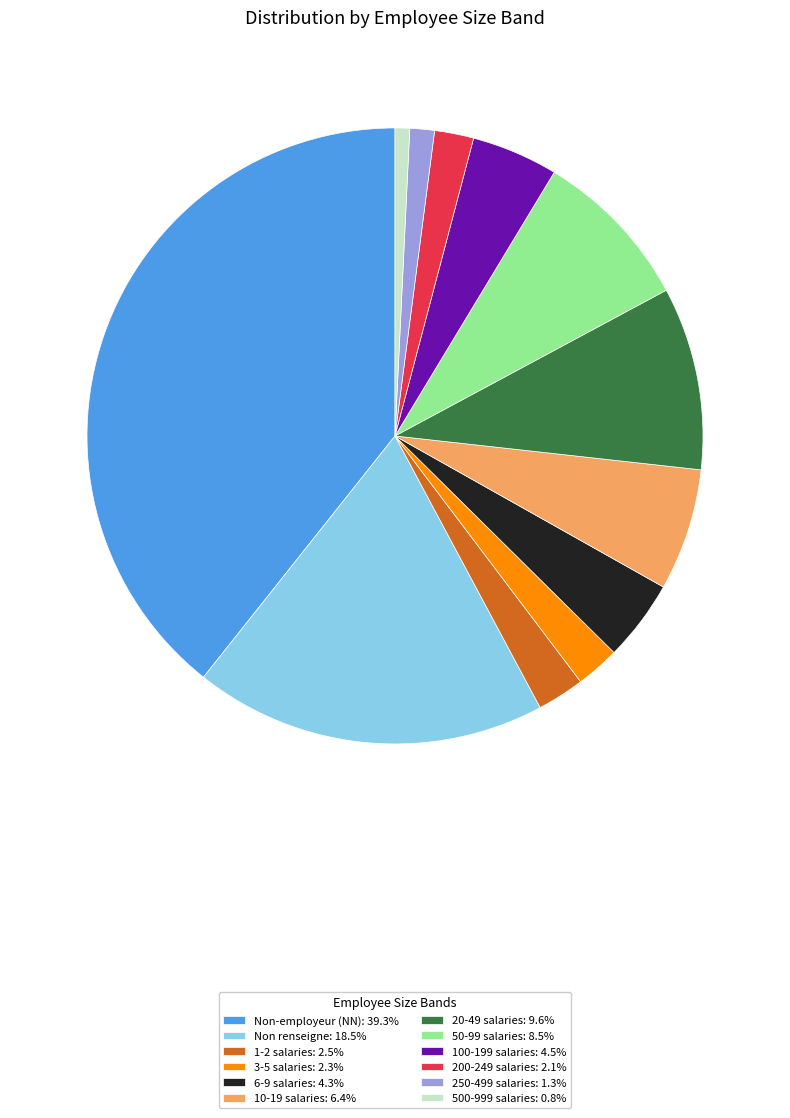

Does 250-499 salaries: 1.3% account for over 50% of the chart?

No